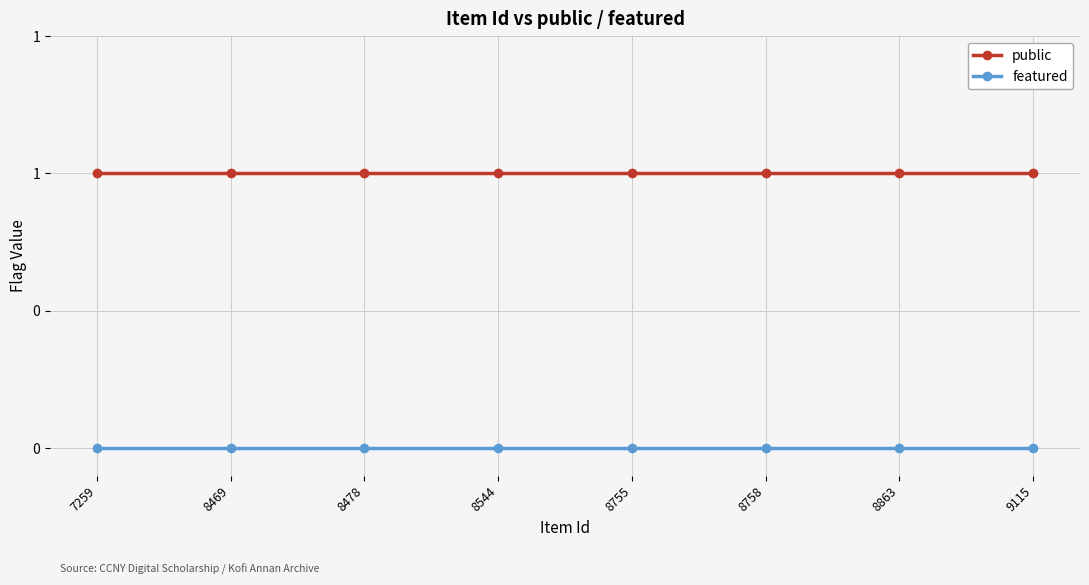

True or false: featured and public intersect in this chart.

False